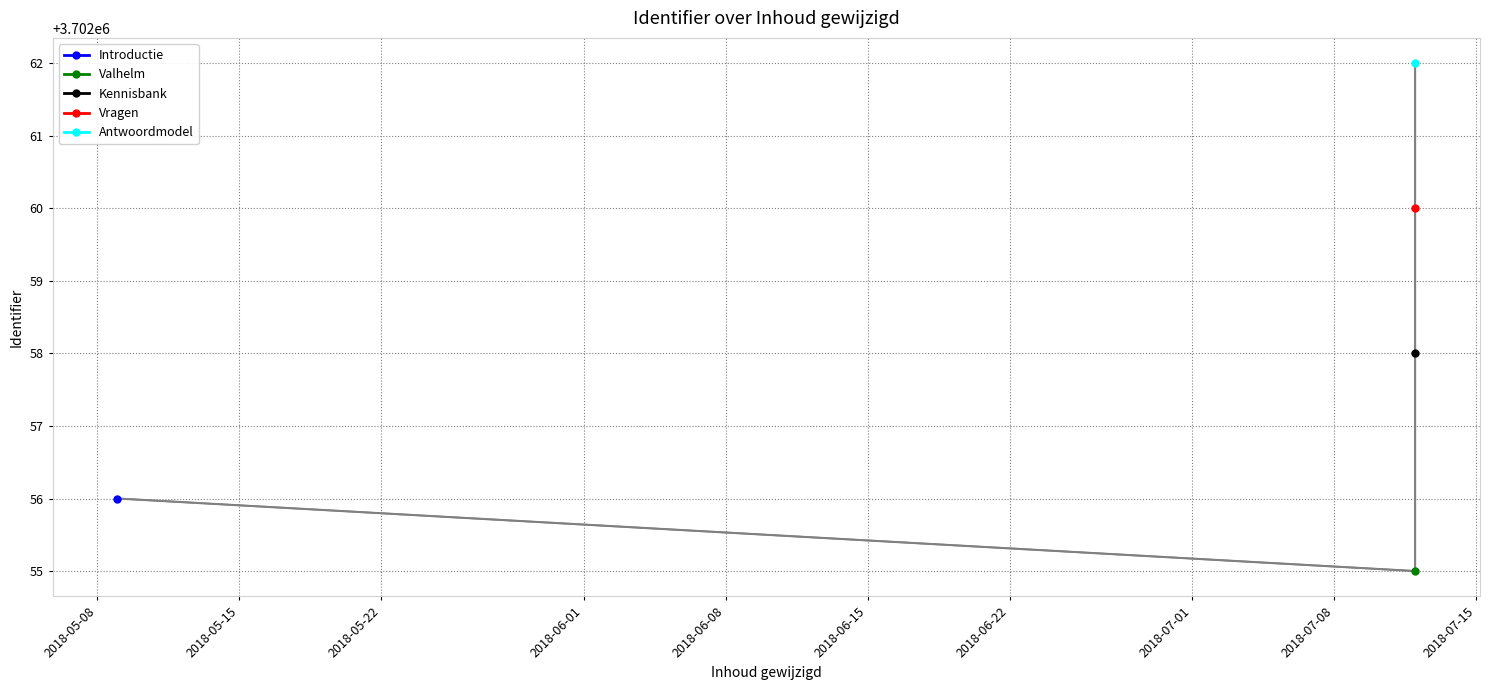

What is the greatest value displayed?

3702062